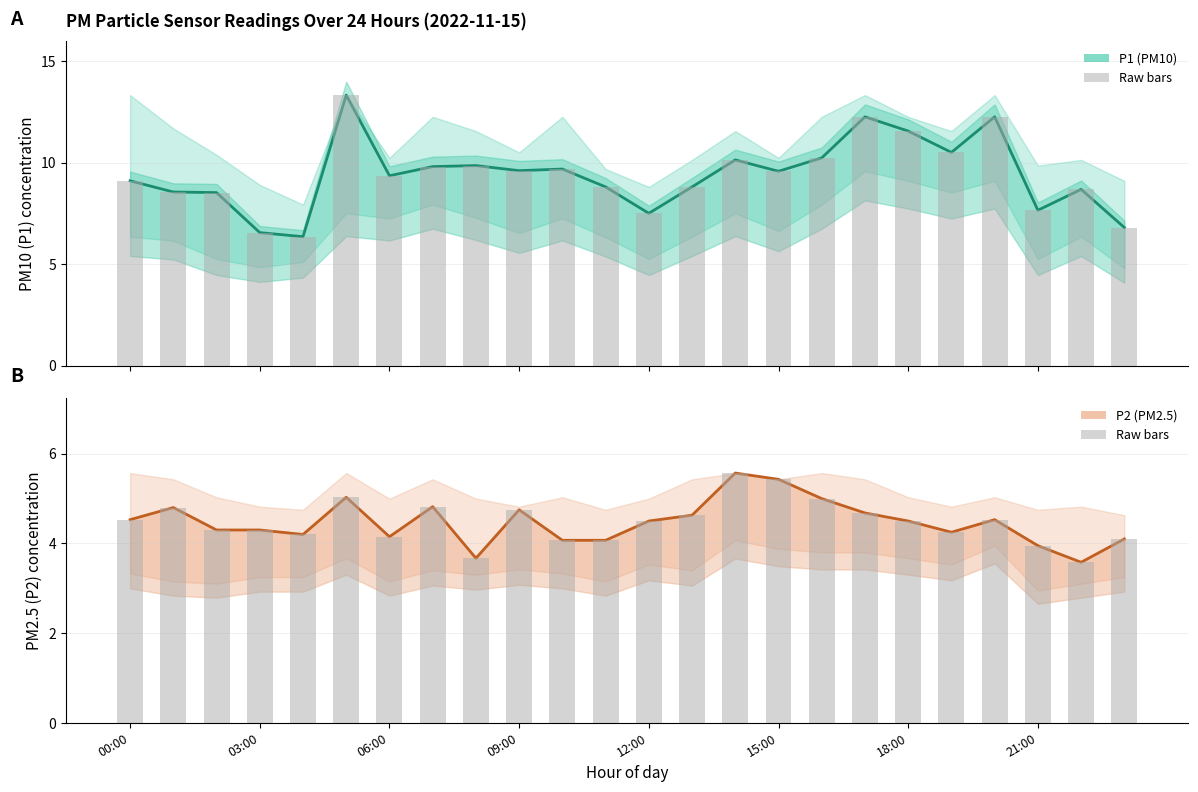

At how many categories does at least one series exceed 6?

24